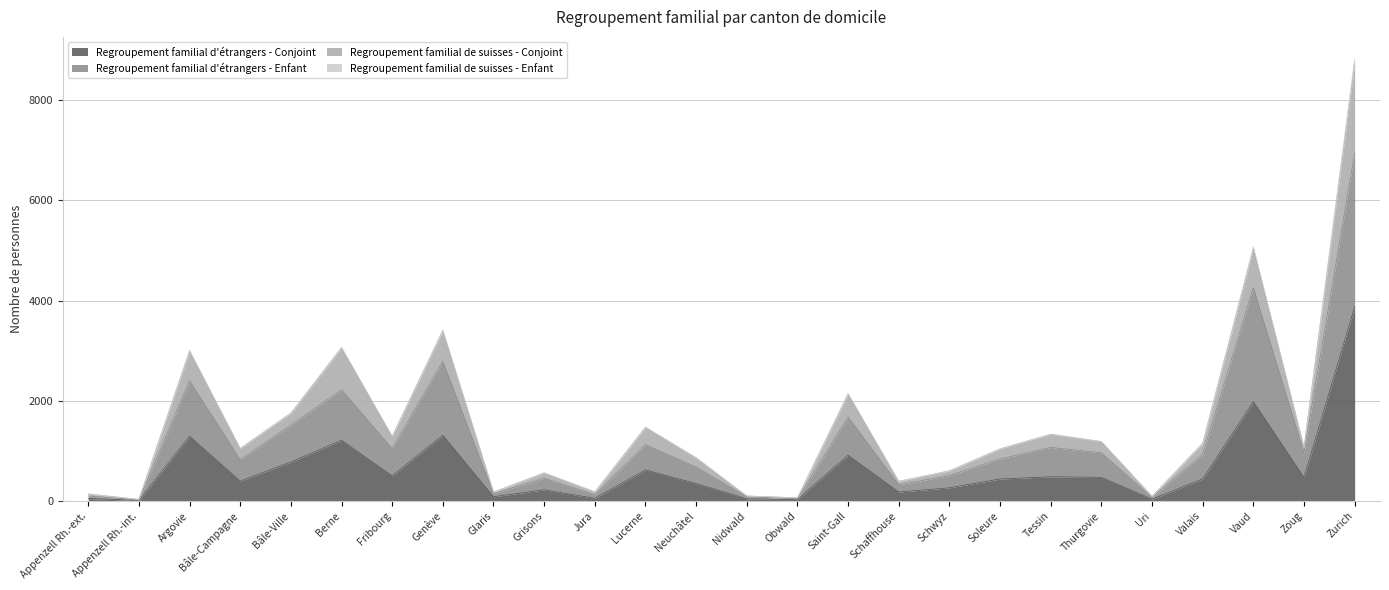

Does the chart have visible grid lines?

Yes